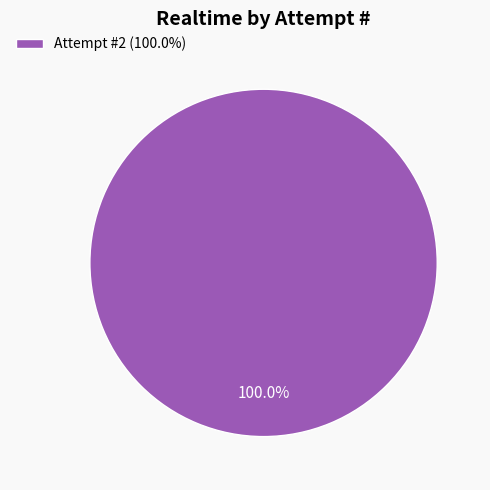

Rank the categories by value from highest to lowest.

Attempt #2 (100.0%)